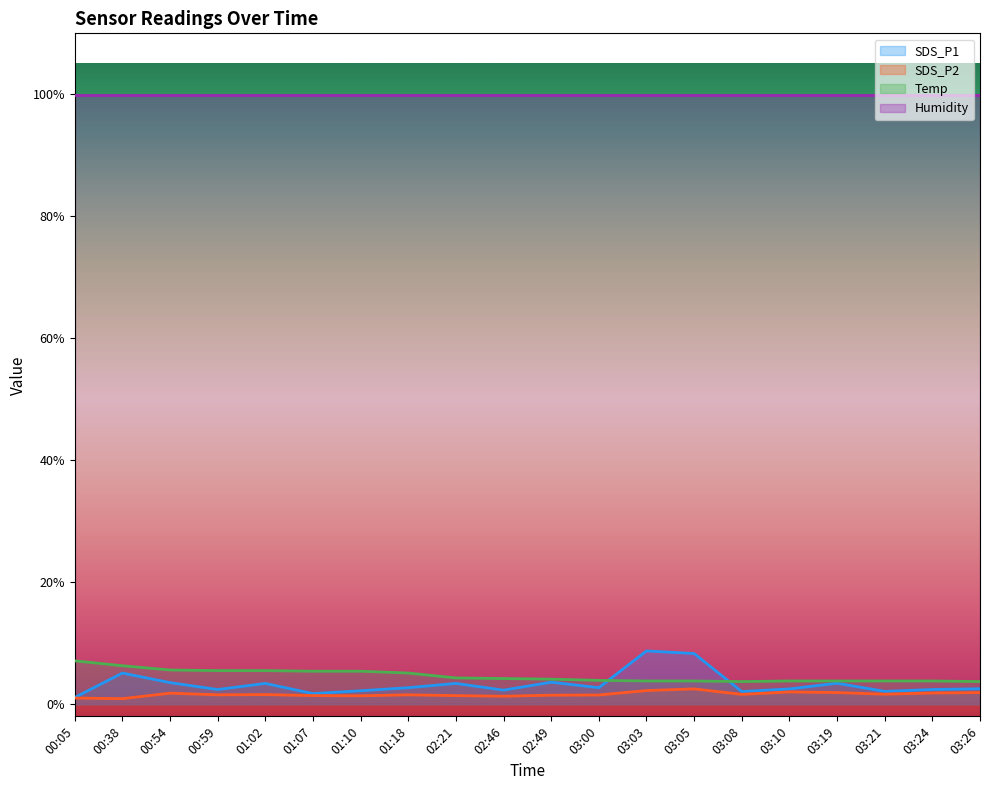

True or false: SDS_P2 and Humidity intersect in this chart.

False